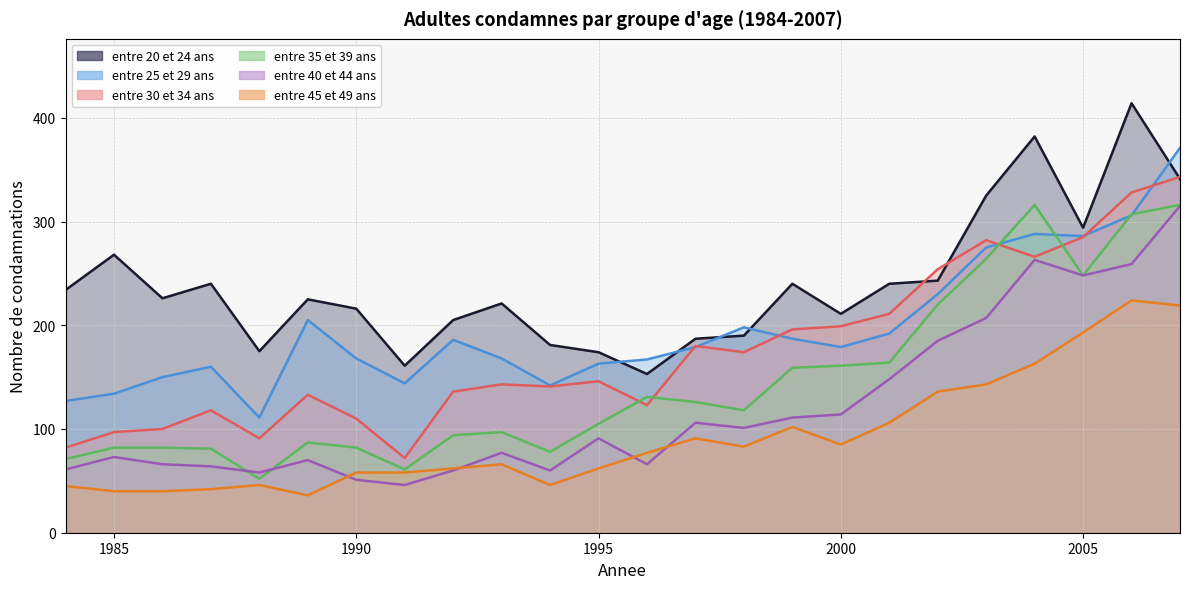

What is the value of the entre 40 et 44 ans point at the 16th from the left?

111